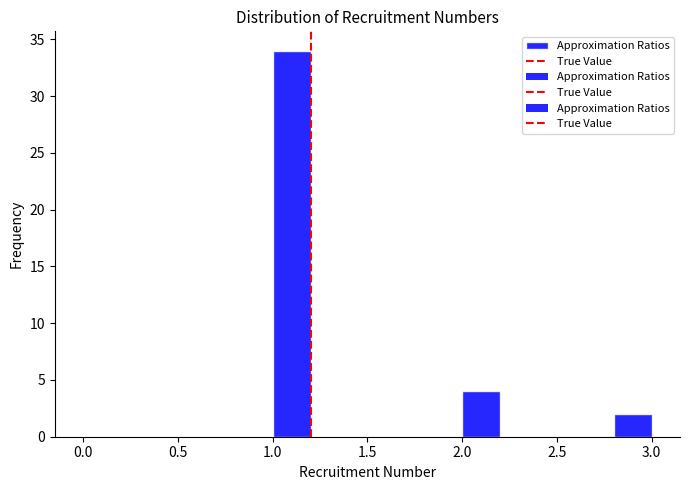

What is the height of the bar covering 2.0 to 2.2 on the x-axis? The values are not printed on the chart, so give them approximately, as read against the axis.

4